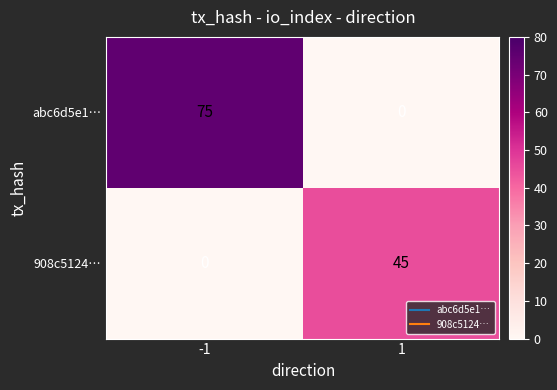

Reading right to left, what are all the values shown in this chart?

abc6d5e1…: 1=0	-1=75
908c5124…: 1=45	-1=0